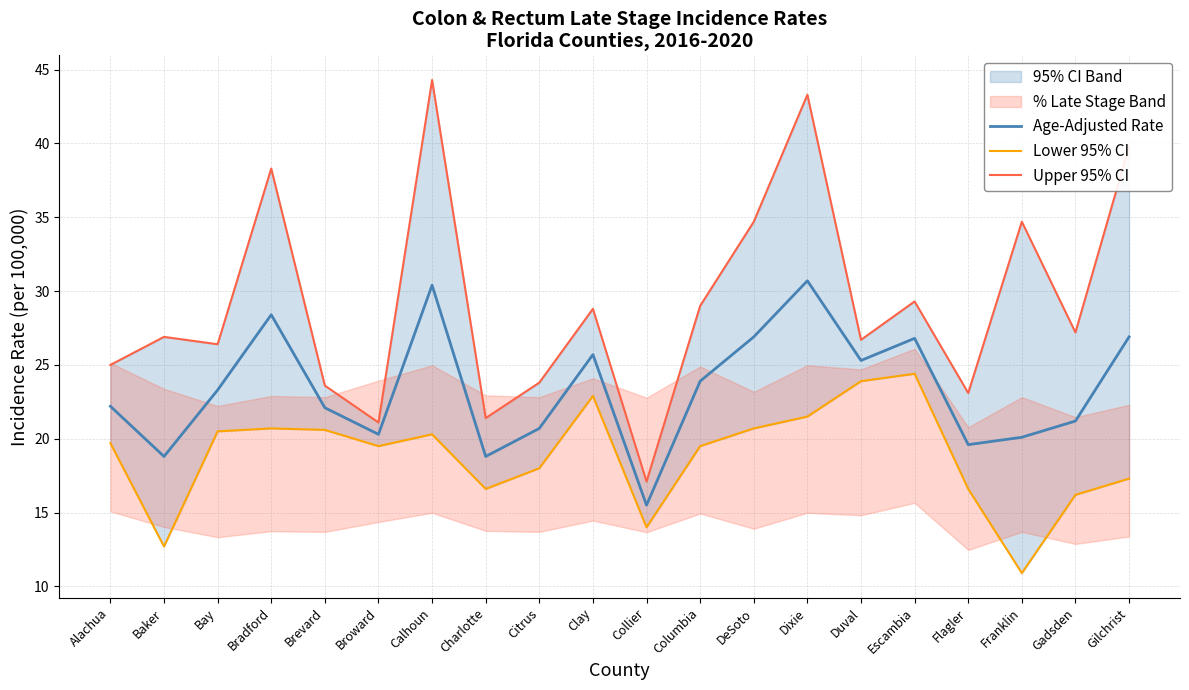

What is the sum of the Upper 95% CI values at Franklin and Gadsden?

61.9